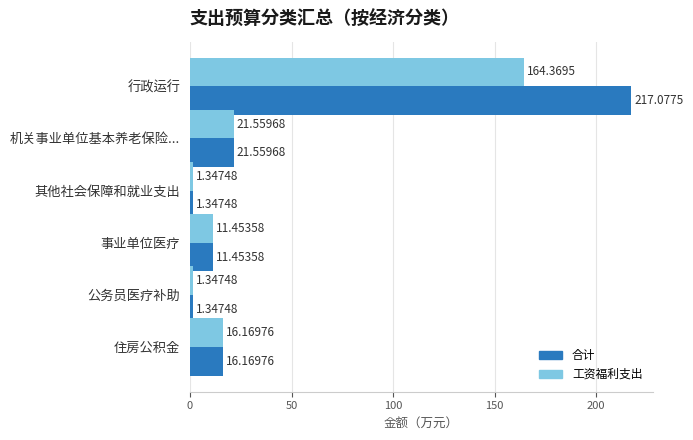

Which series changed the most between 行政运行 and 公务员医疗补助?

合计